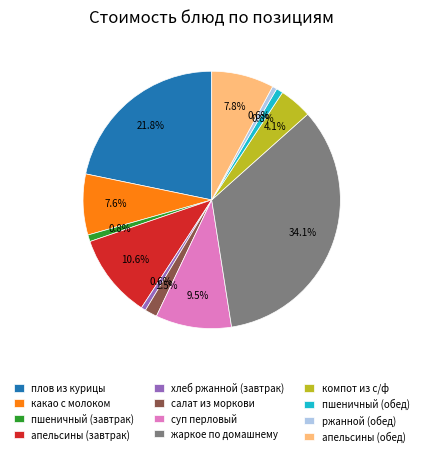

Which has a higher value, компот из с/ф or пшеничный (обед)?

компот из с/ф